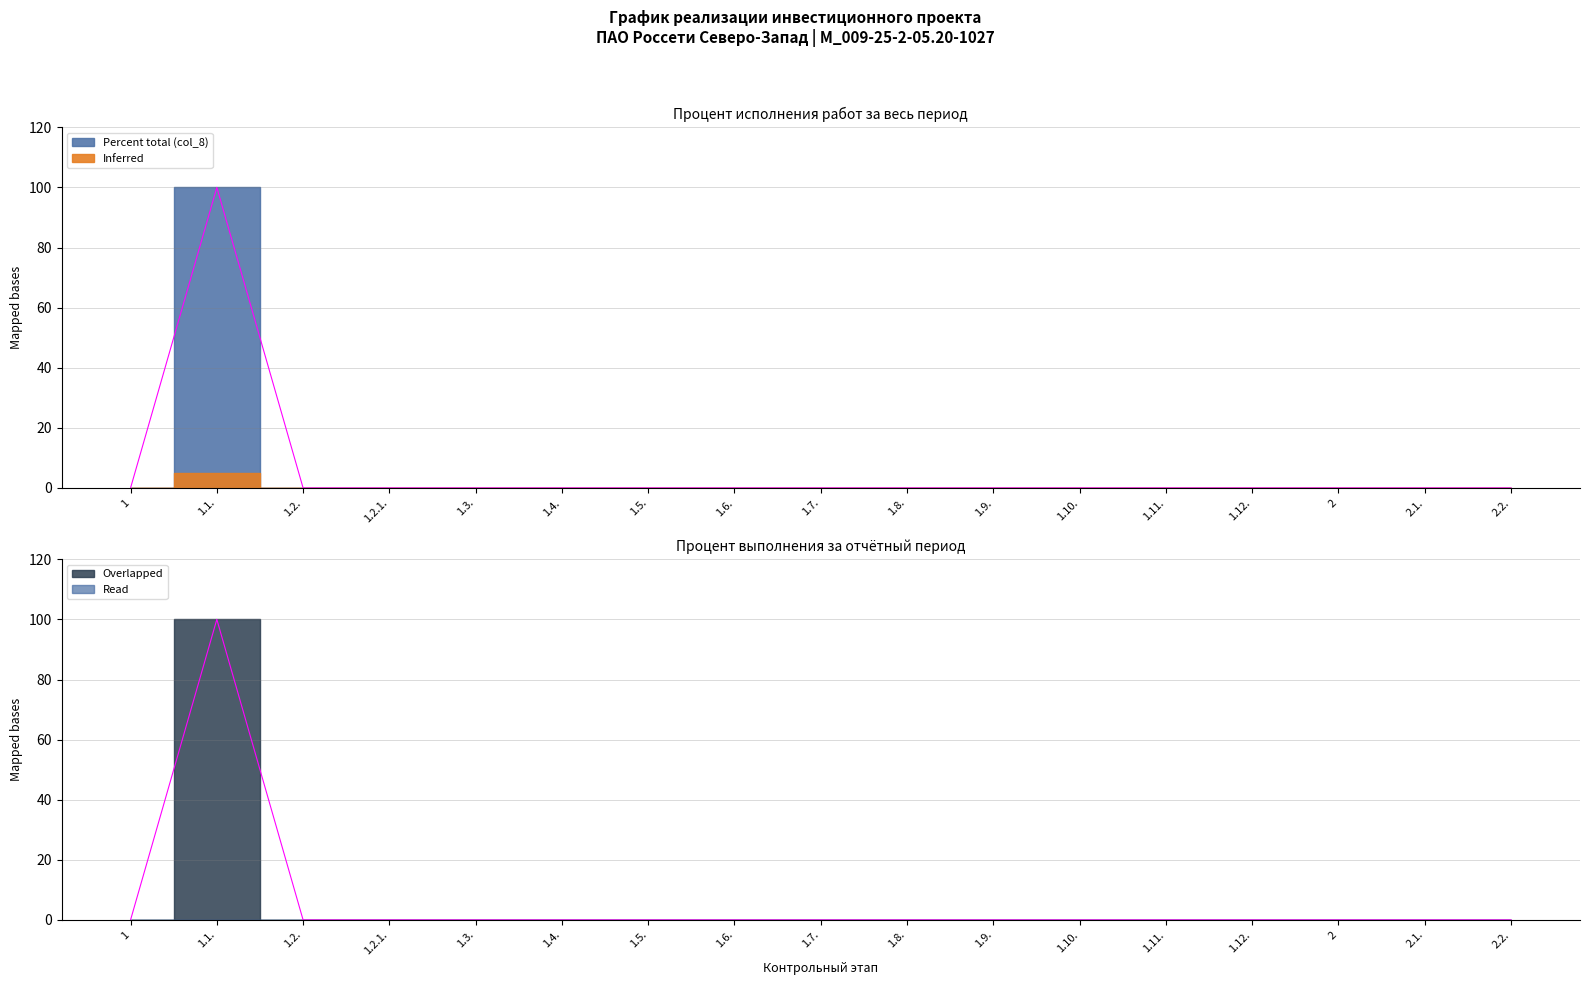

How many lines are shown in the chart?

1